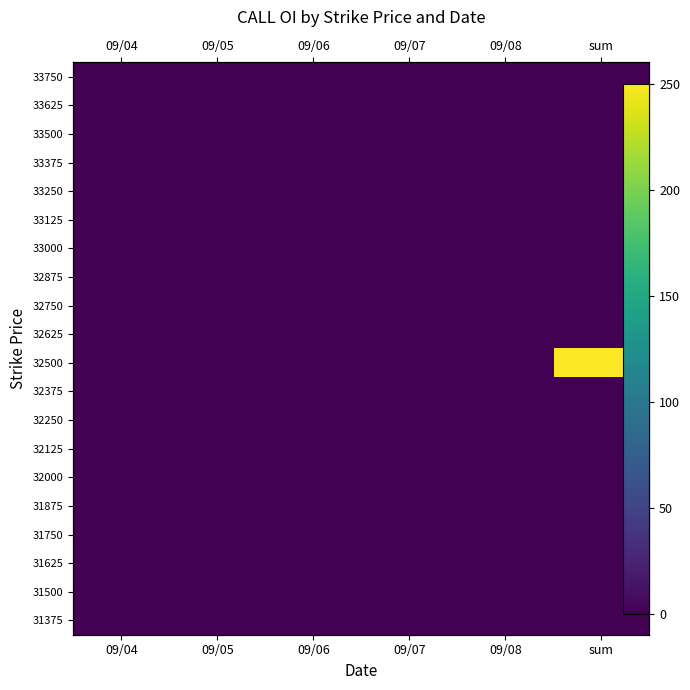

Is it true that 33250 equals 0 at 09/07?

True